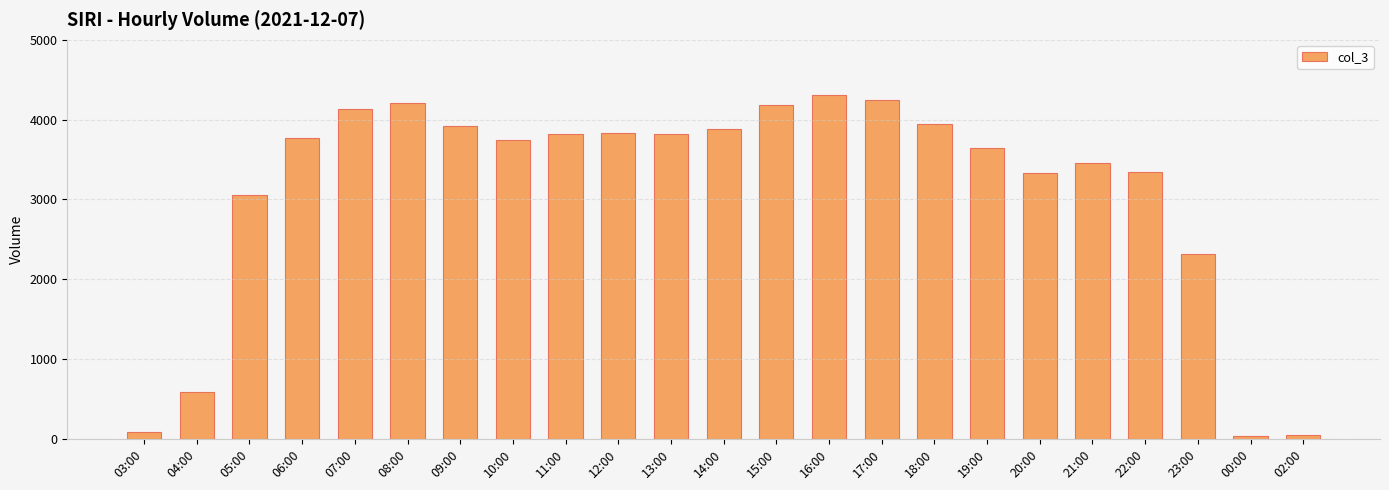

True or false: the data shows 3338 at 22:00.

True